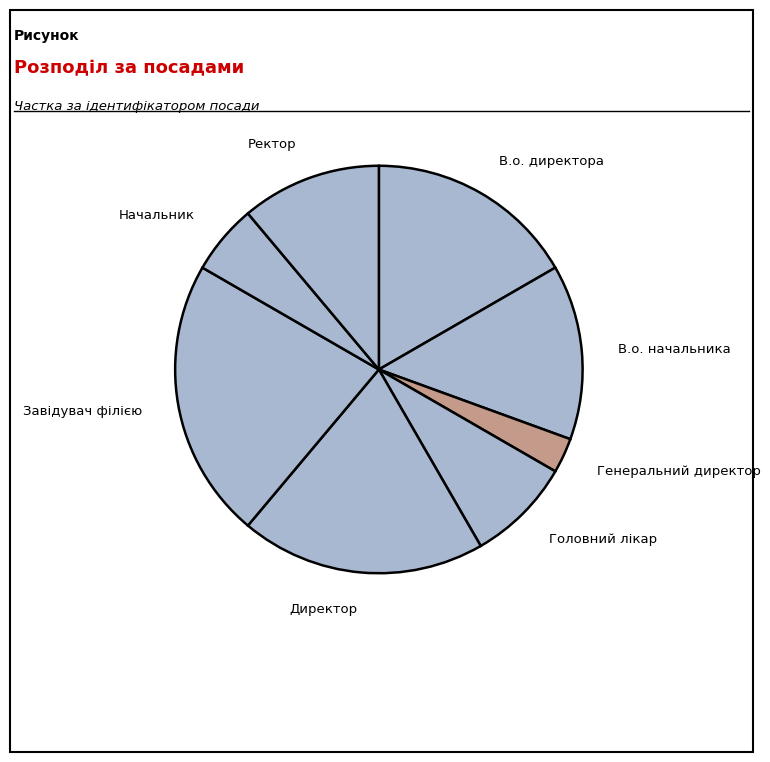

How many segments does this pie chart have?

8